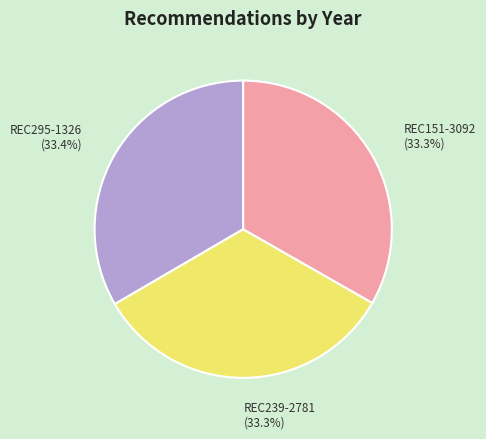

To the nearest percent, what portion does REC151-3092 represent?

33%